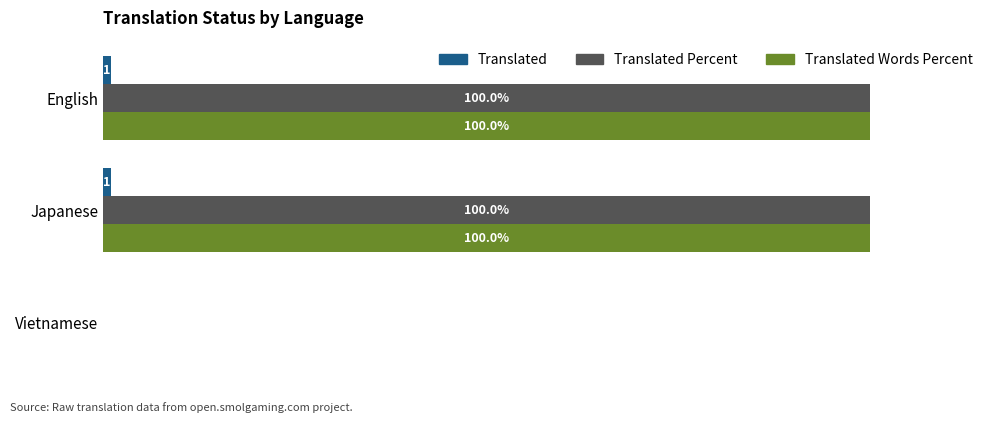

Which series has the largest total across all categories?

Translated Percent